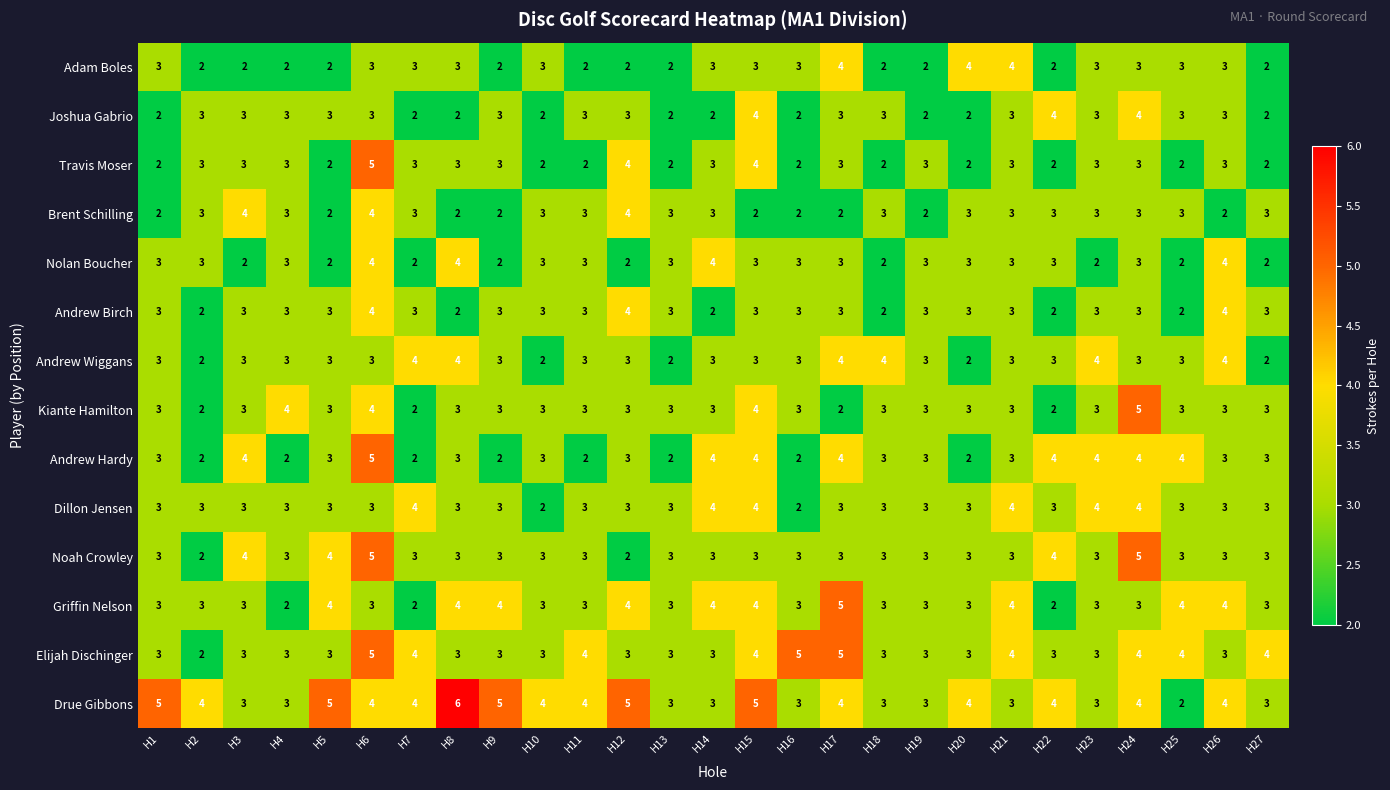

What is the difference between the highest and lowest values at H1?

3